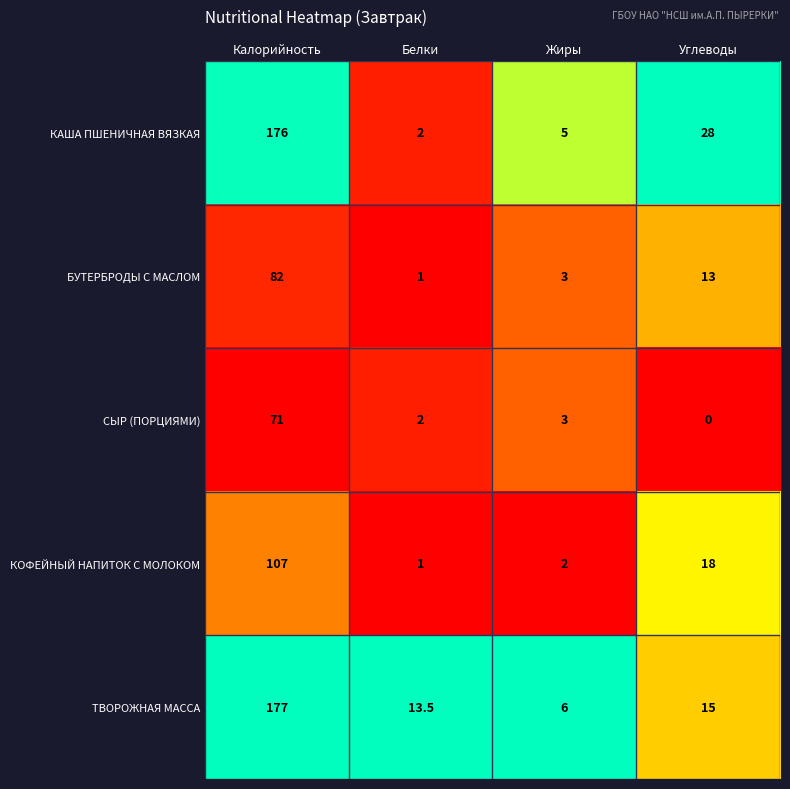

List the labels in order of КОФЕЙНЫЙ НАПИТОК С МОЛОКОМ value, largest first.

Калорийность, Углеводы, Жиры, Белки